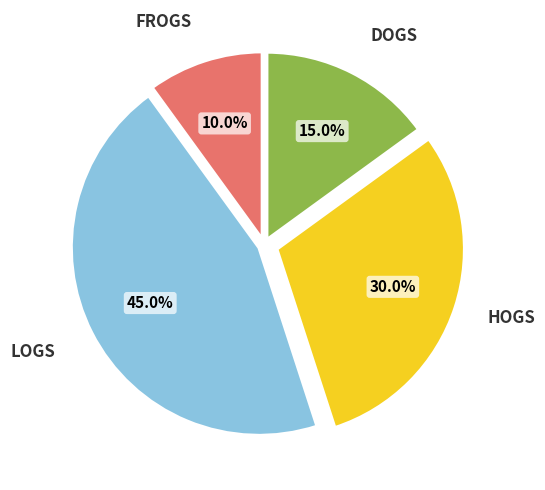

Is there a majority slice in this chart?

No